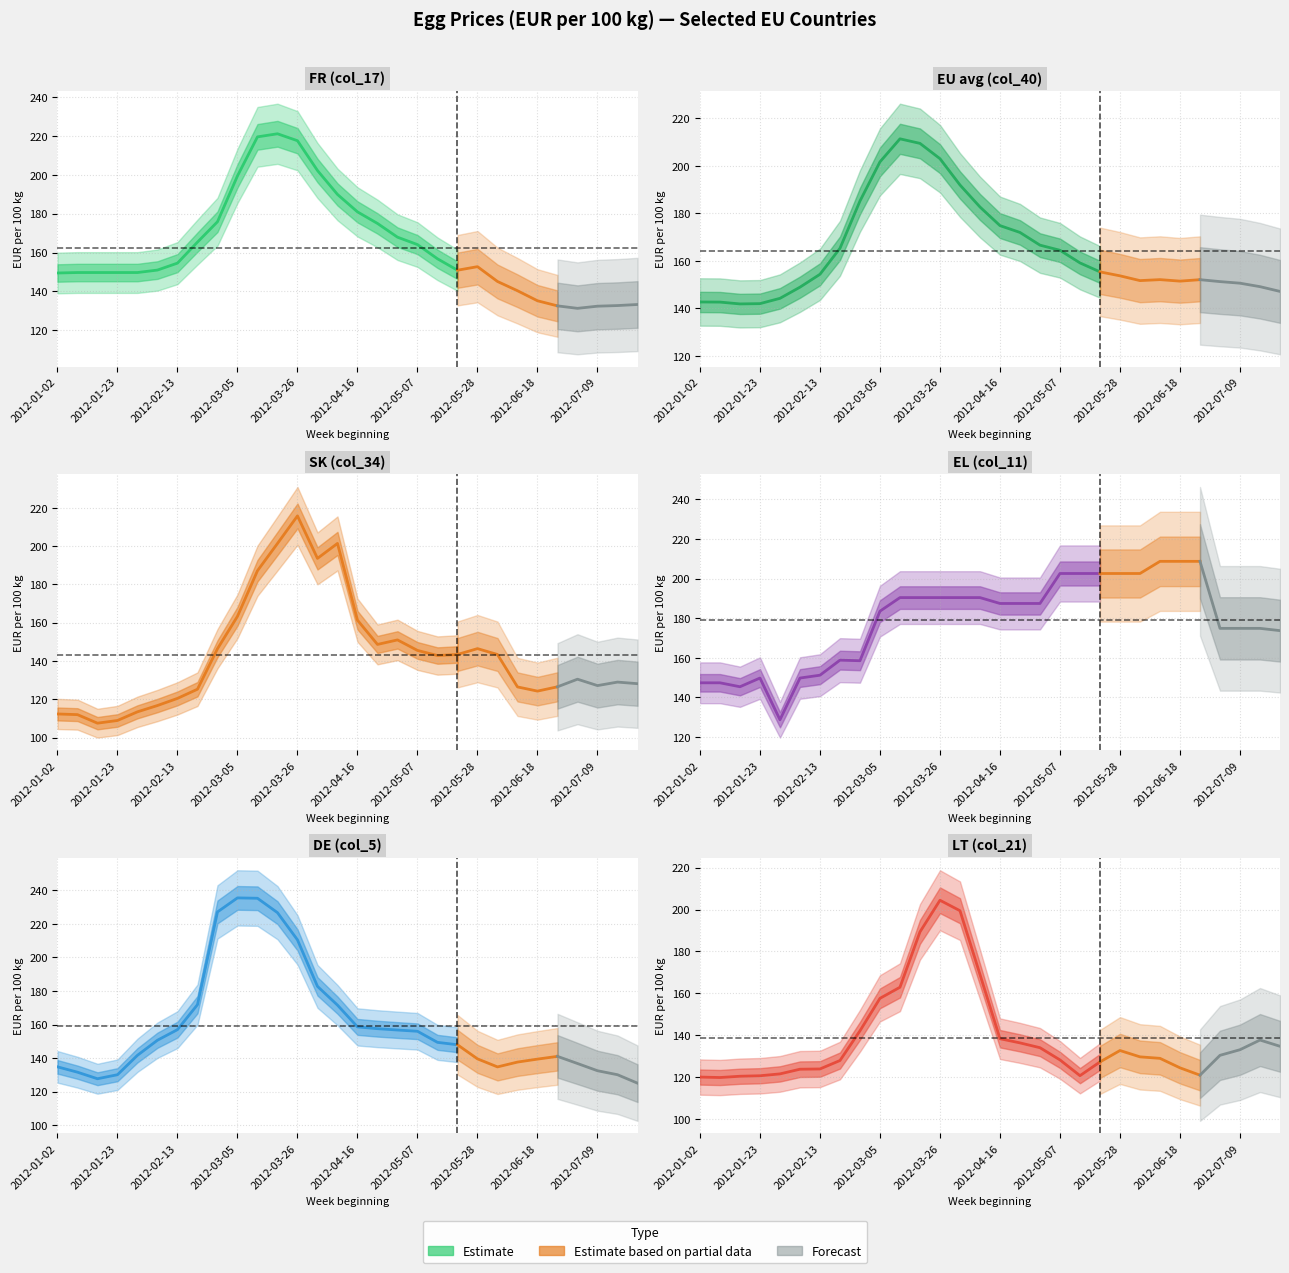

What is the difference between the second highest and second lowest values in the DE (col_5) series?

107.6